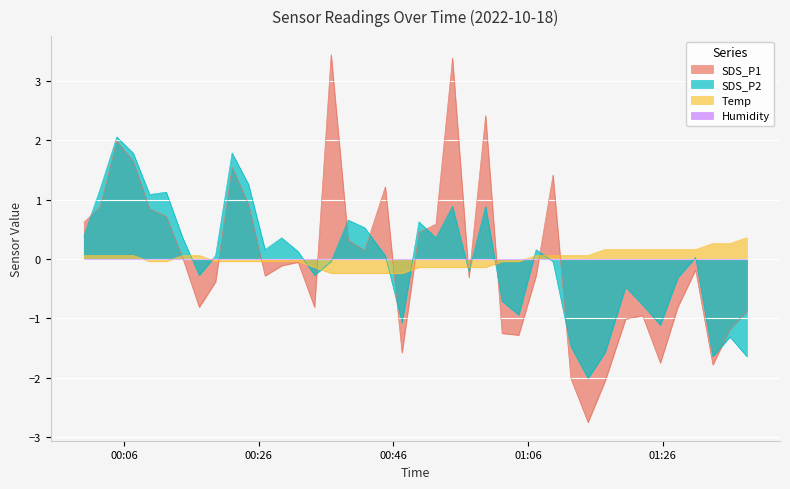

How many lines are shown in the chart?

4